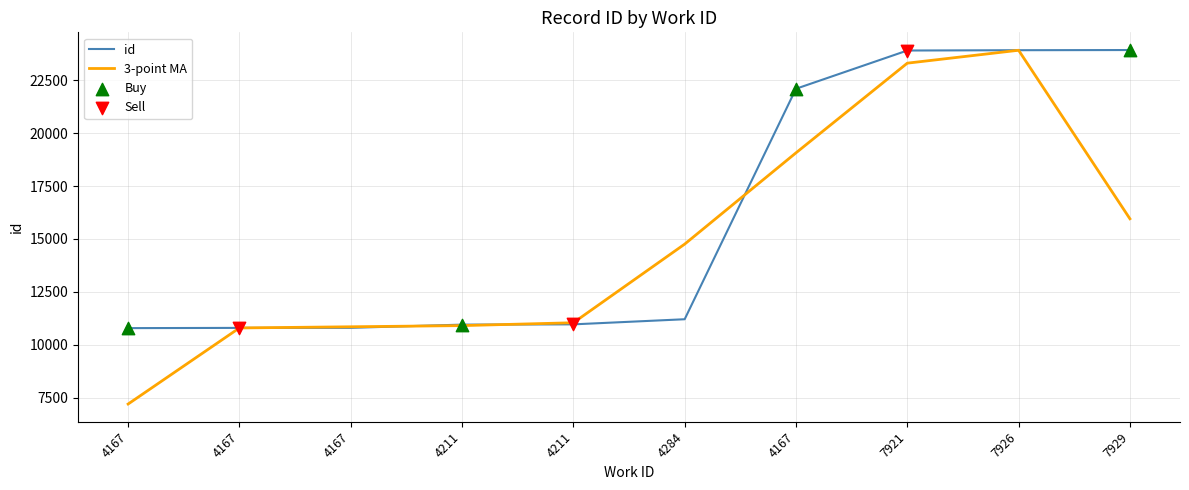

Which has a higher value, 7926 or 7929?

7929